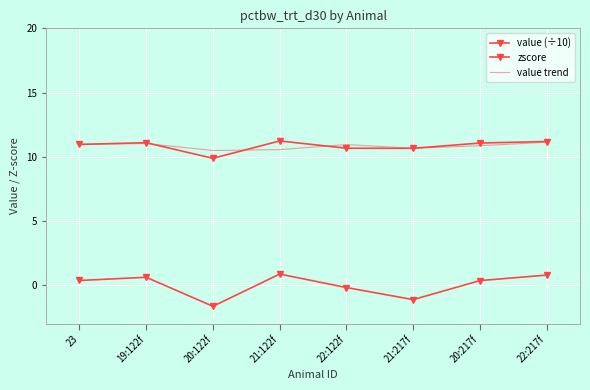

Is it true that value trend equals 11.0 at 19:122f?

True